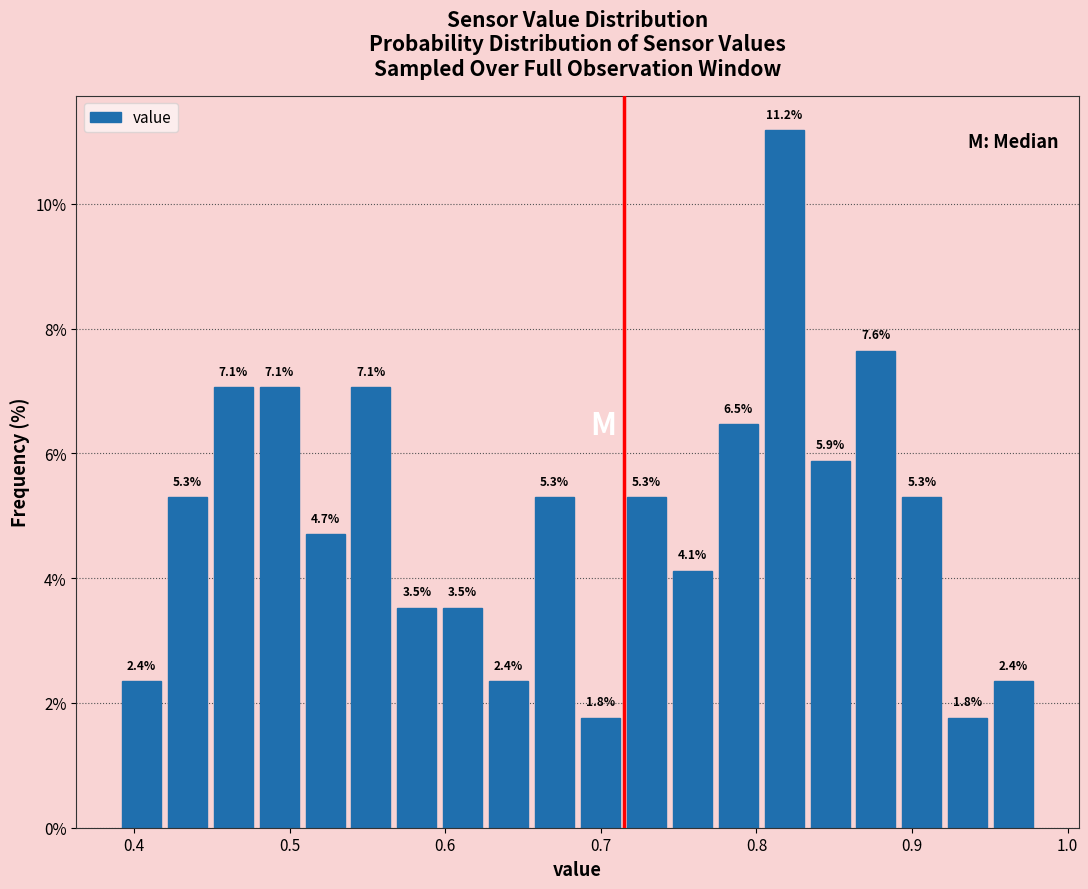

Read against the x-axis, roughly where is the centre of the tallest bar?

0.82